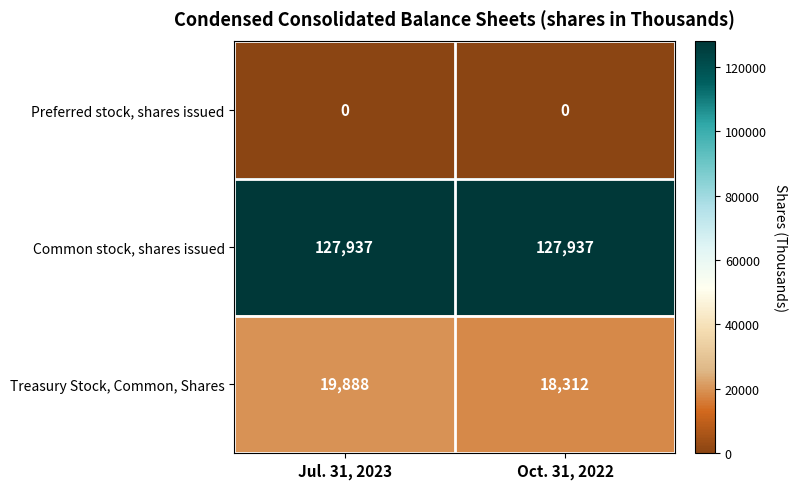

What is the difference between the highest and lowest values at Jul. 31, 2023?

127937